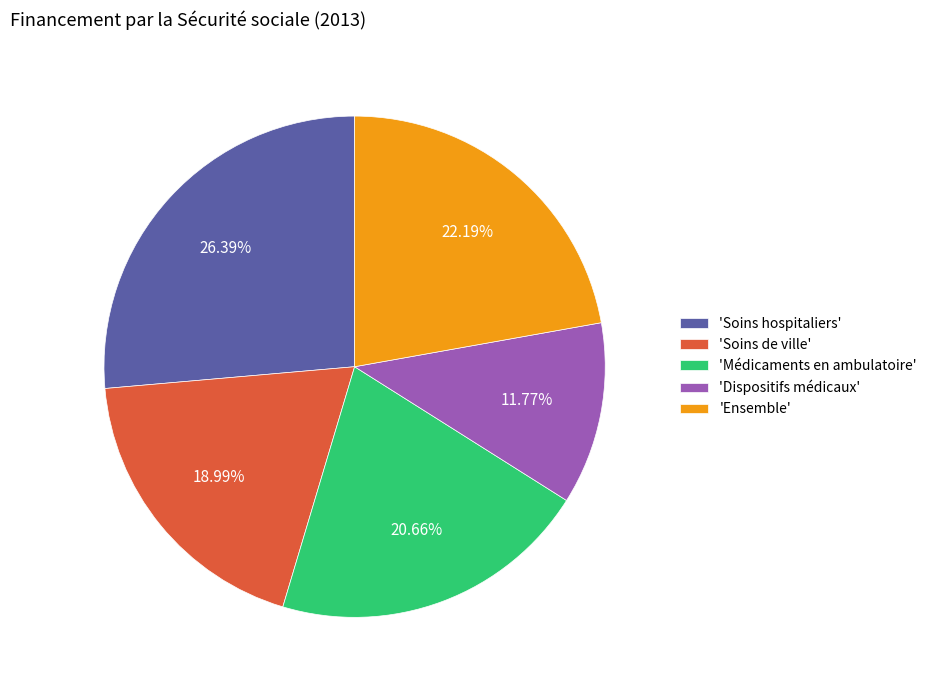

Is the sum of 'Soins de ville' and 'Soins hospitaliers' greater than half?

No